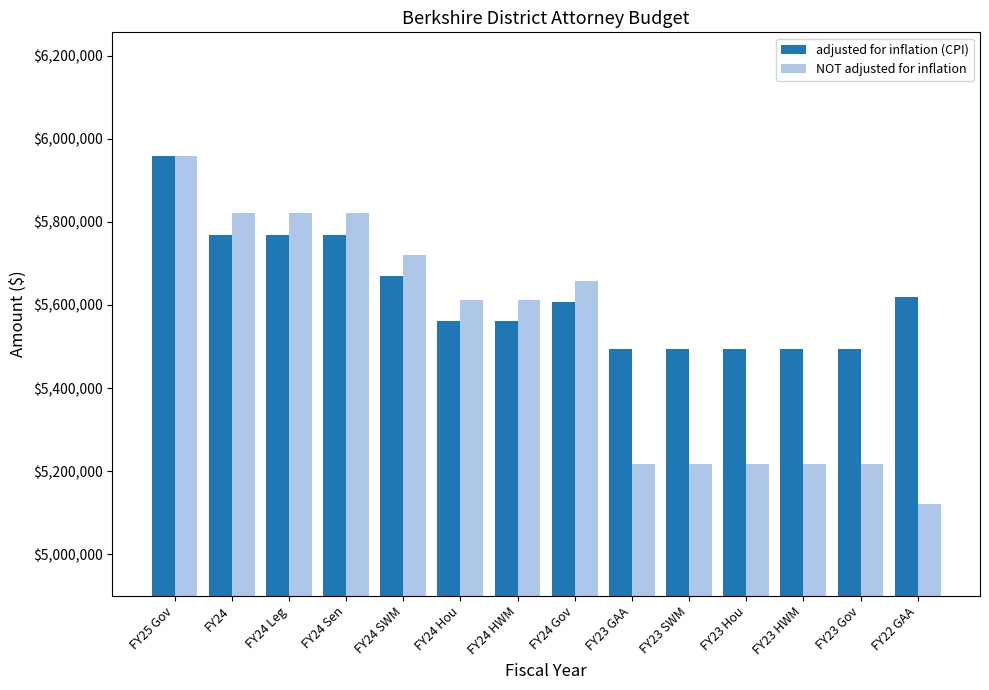

What is the difference between the adjusted for inflation (CPI) values at FY24 SWM and FY23 HWM?

176291